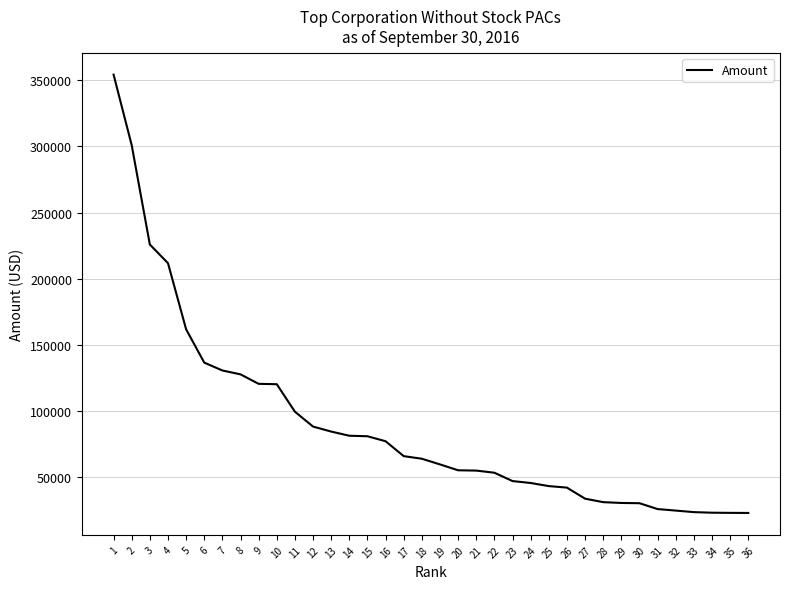

Does the chart display data point markers on the line(s)?

No